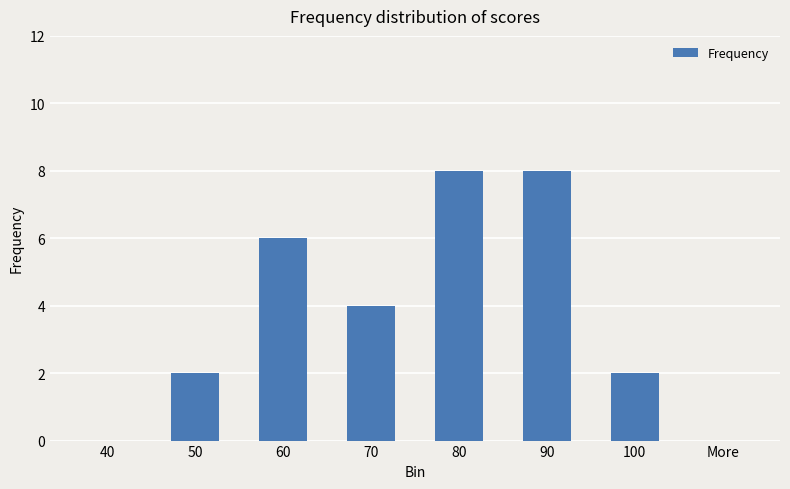

What is the greatest value displayed?

8